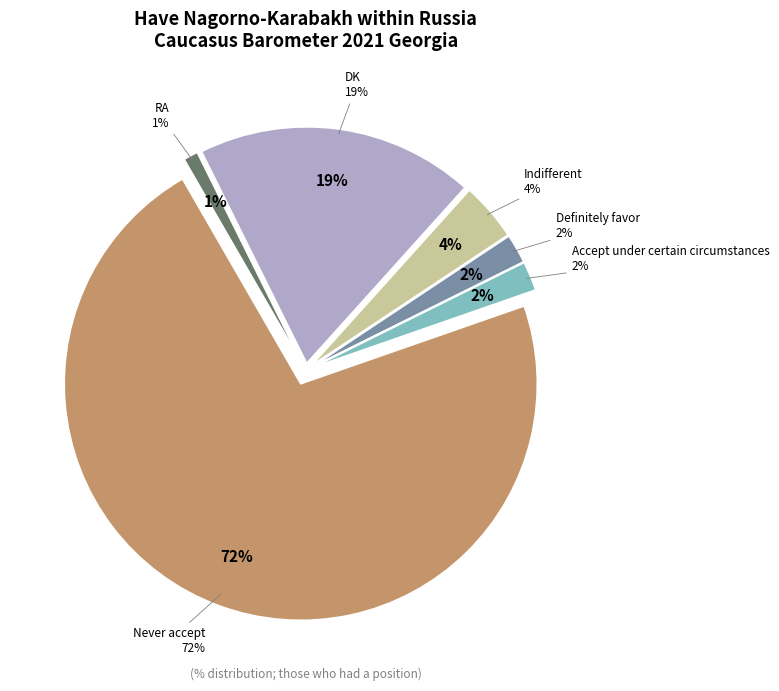

What percentage do Never accept and Definitely favor together represent?

74.0%